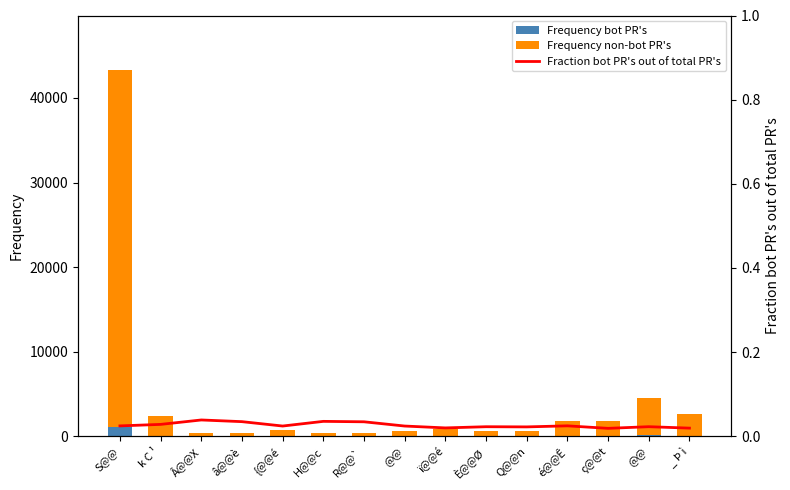

What is the label of the 6th bar from the right?

È@@Ø